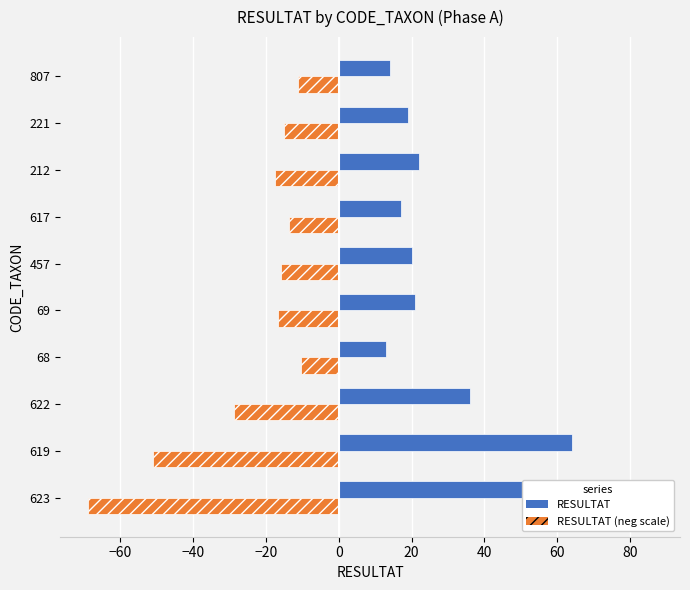

True or false: RESULTAT has a value of 24.1 at 619.

False